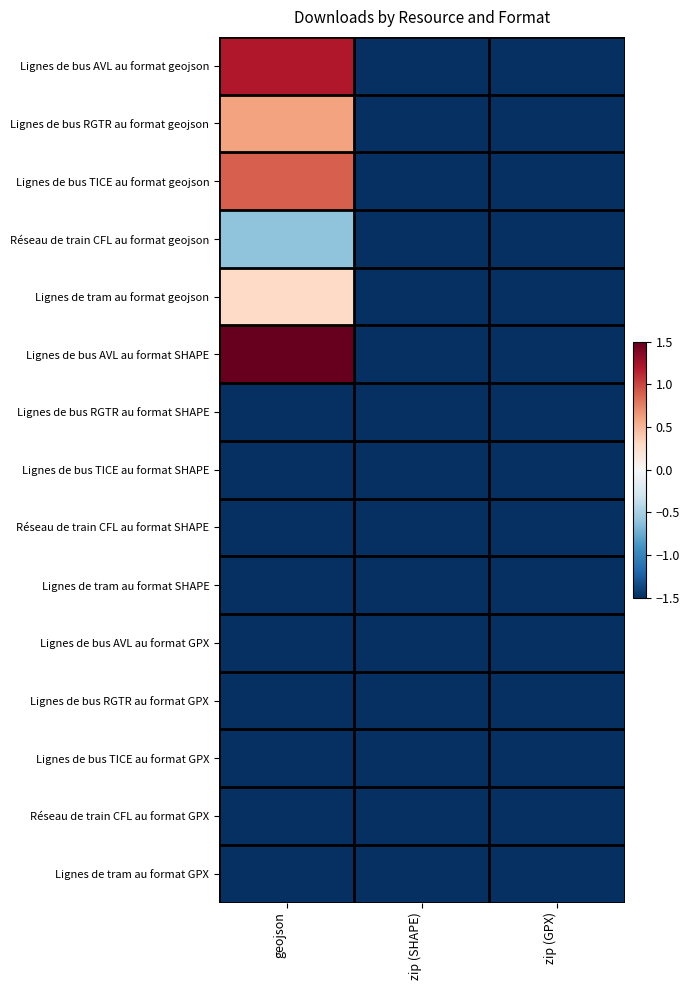

At how many categories does at least one series exceed 0?

1